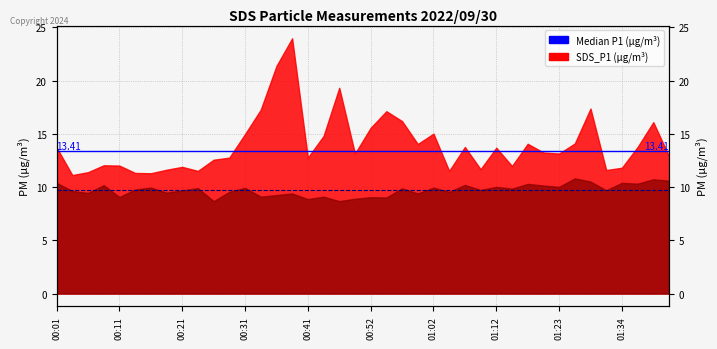

What is the spread (max minus min) of values at 00:11?

3.6